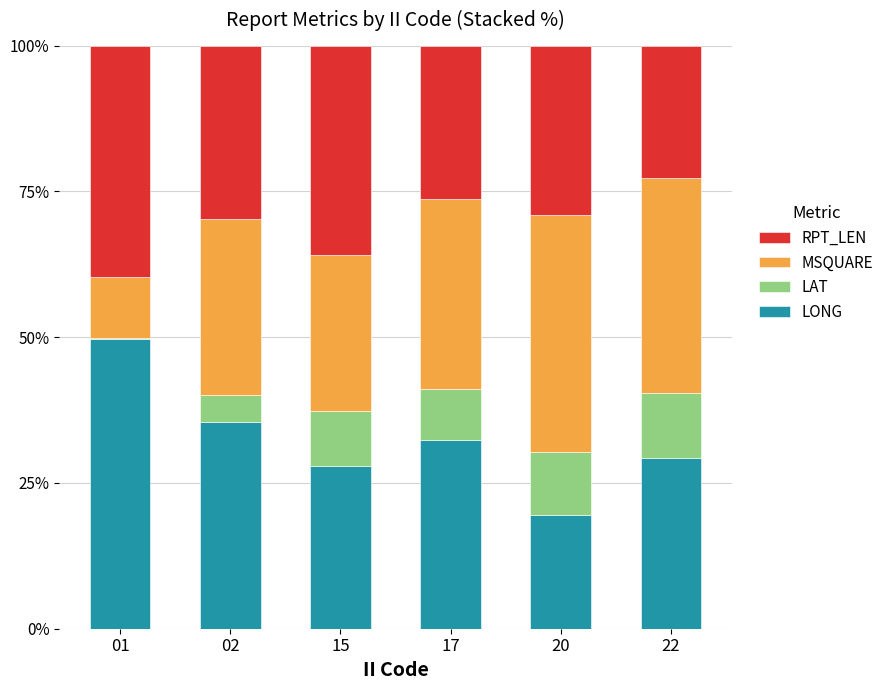

The LONG series shows 19.5 at 20. True or false?

True